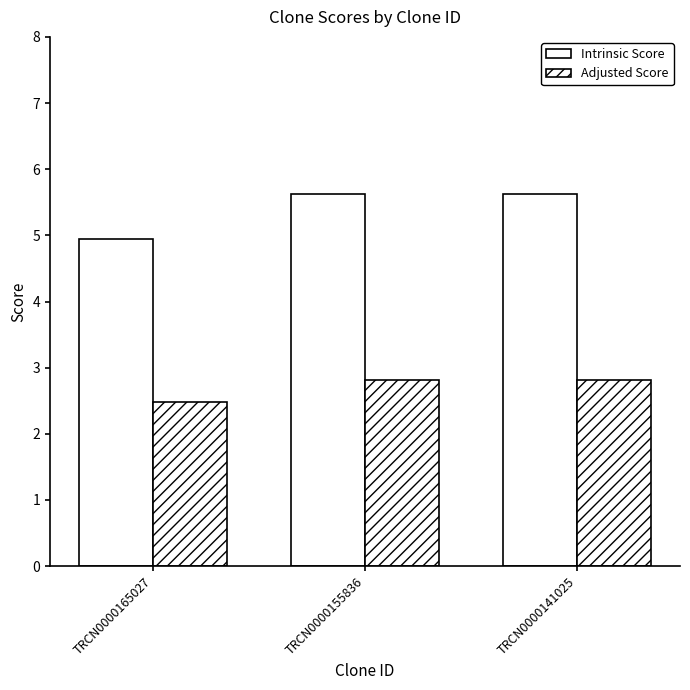

How many Adjusted Score values are between 2 and 3?

3